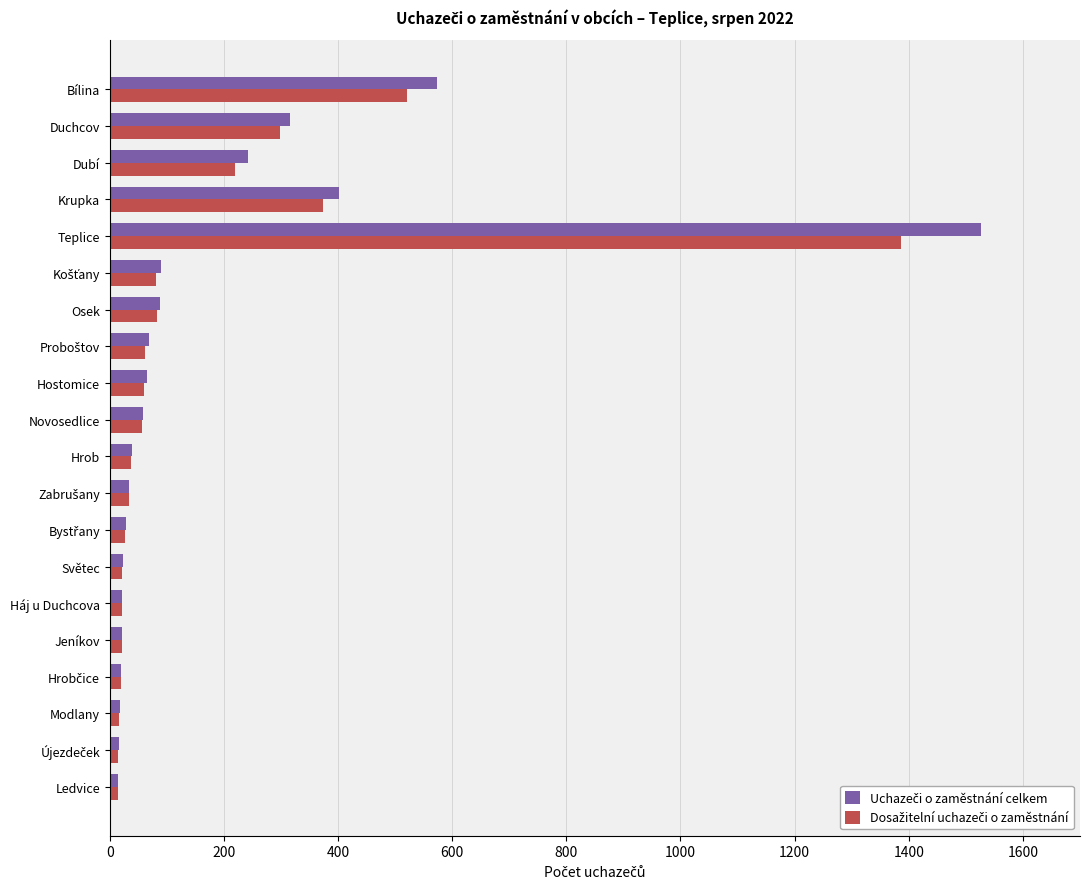

How many series are shown in this chart?

2